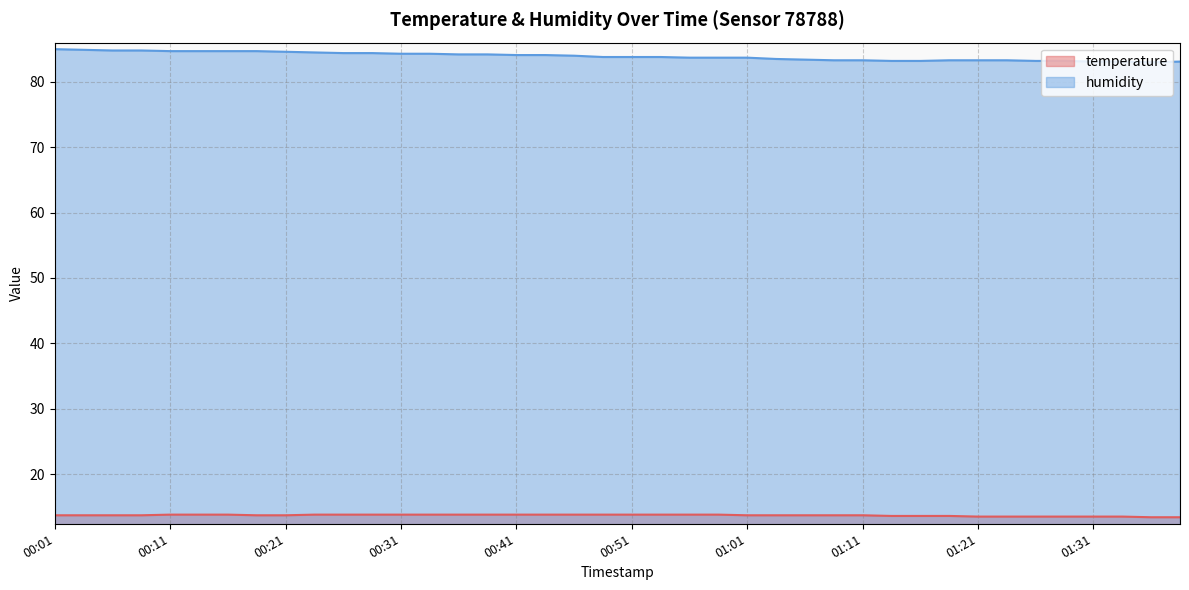

Is it true that humidity equals 84.3 at 00:34?

True